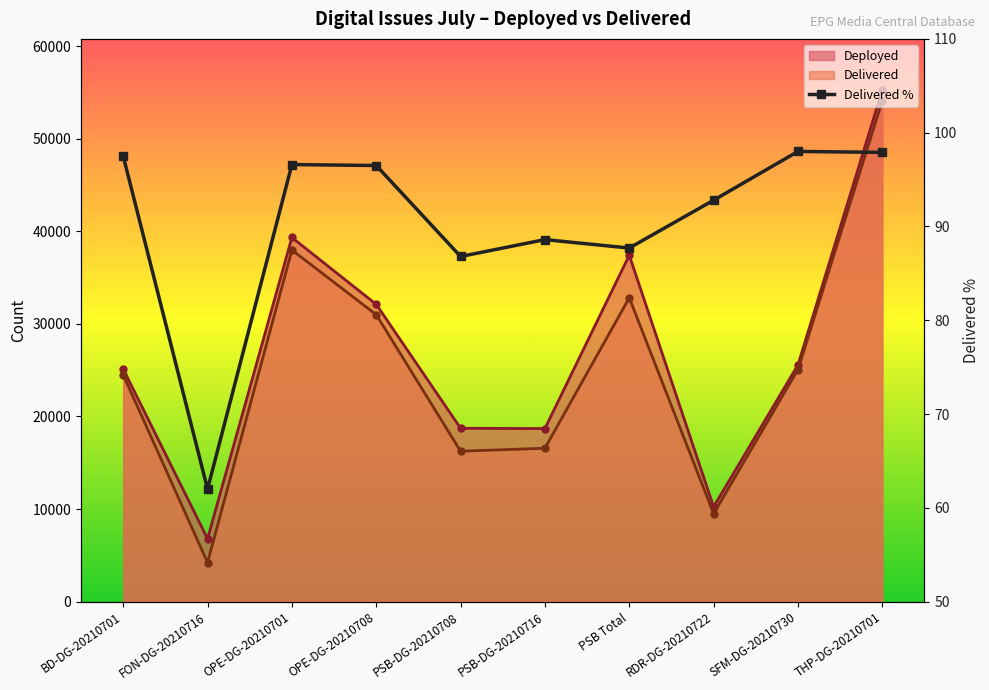

How many data points are less than 96?

5